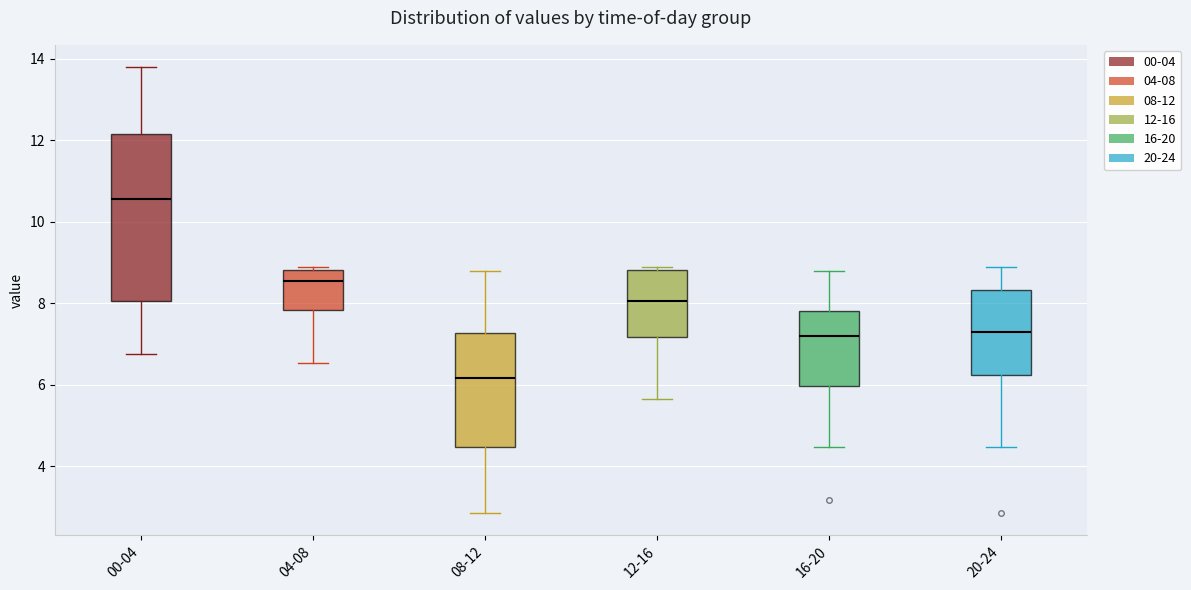

Which box is the tallest, from its lower edge to its upper edge?

00-04